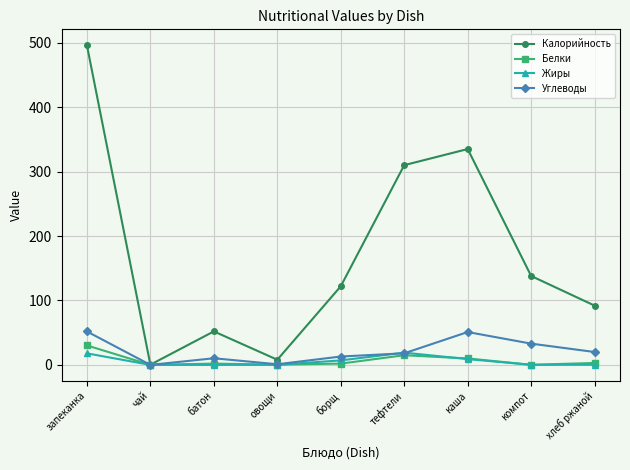

At which category is the sum across all series the highest?

запеканка